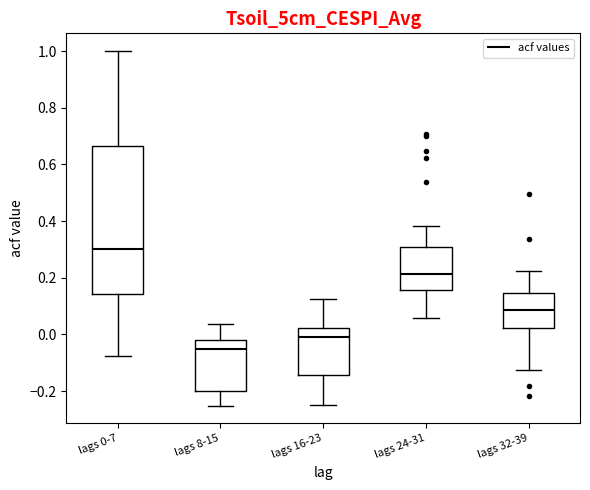

Comparing the boxes themselves (not the whiskers), which one is the tallest?

lags 0-7